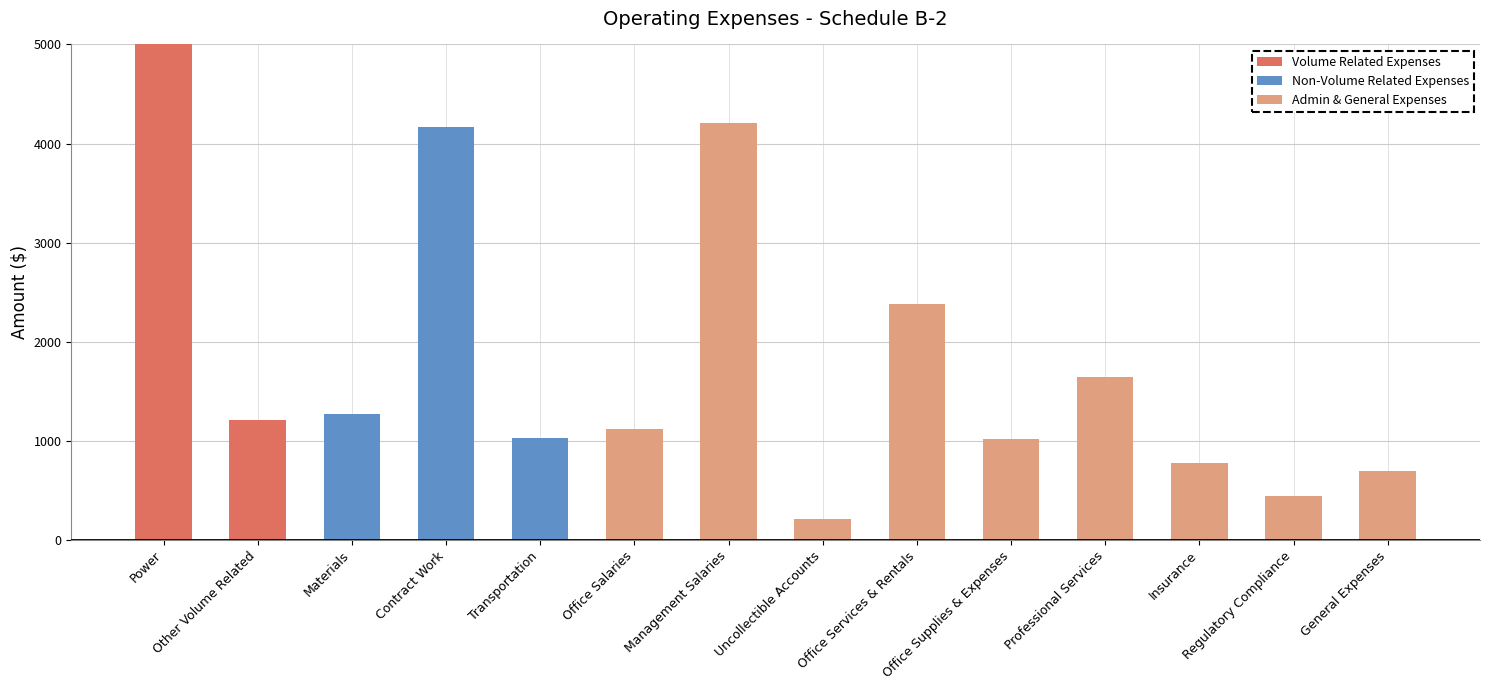

Reading left to right, list all the values displayed in this chart.

Volume Related Expenses: 6854	1215	0	0	0	0	0	0	0	0	0	0	0	0
Non-Volume Related Expenses: 0	0	1275	4167	1025	0	0	0	0	0	0	0	0	0
Admin & General Expenses: 0	0	0	0	0	1120	4203	215	2385	1015	1645	773	448	695